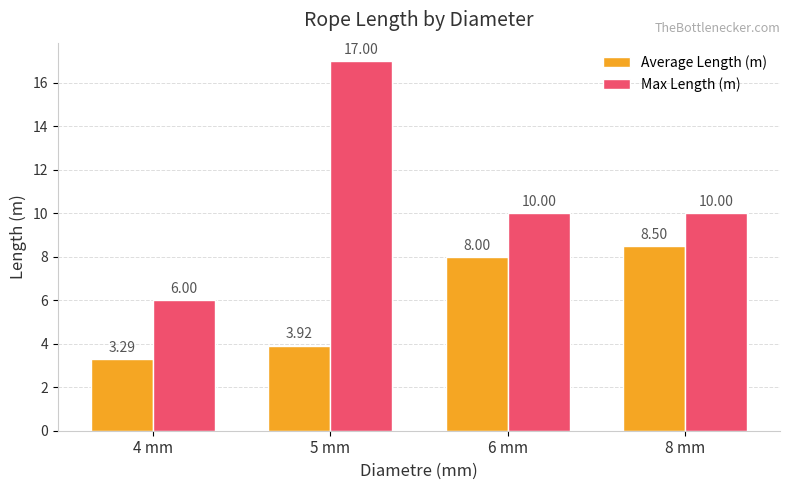

Which series has the largest total across all categories?

Max Length (m)